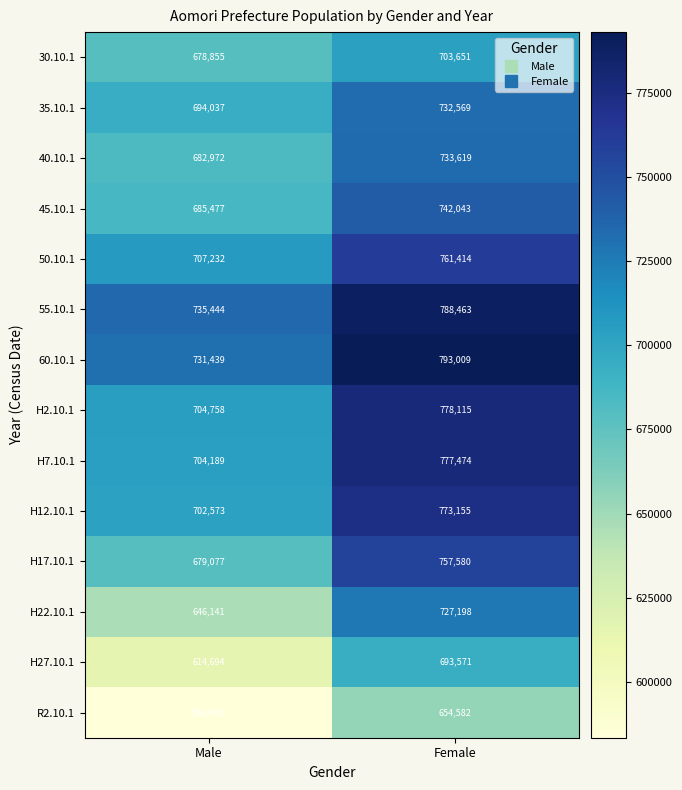

Reading left to right, transcribe all the data shown in this chart.

30.10.1: Male=678855	Female=703651
35.10.1: Male=694037	Female=732569
40.10.1: Male=682972	Female=733619
45.10.1: Male=685477	Female=742043
50.10.1: Male=707232	Female=761414
55.10.1: Male=735444	Female=788463
60.10.1: Male=731439	Female=793009
H2.10.1: Male=704758	Female=778115
H7.10.1: Male=704189	Female=777474
H12.10.1: Male=702573	Female=773155
H17.10.1: Male=679077	Female=757580
H22.10.1: Male=646141	Female=727198
H27.10.1: Male=614694	Female=693571
R2.10.1: Male=583402	Female=654582